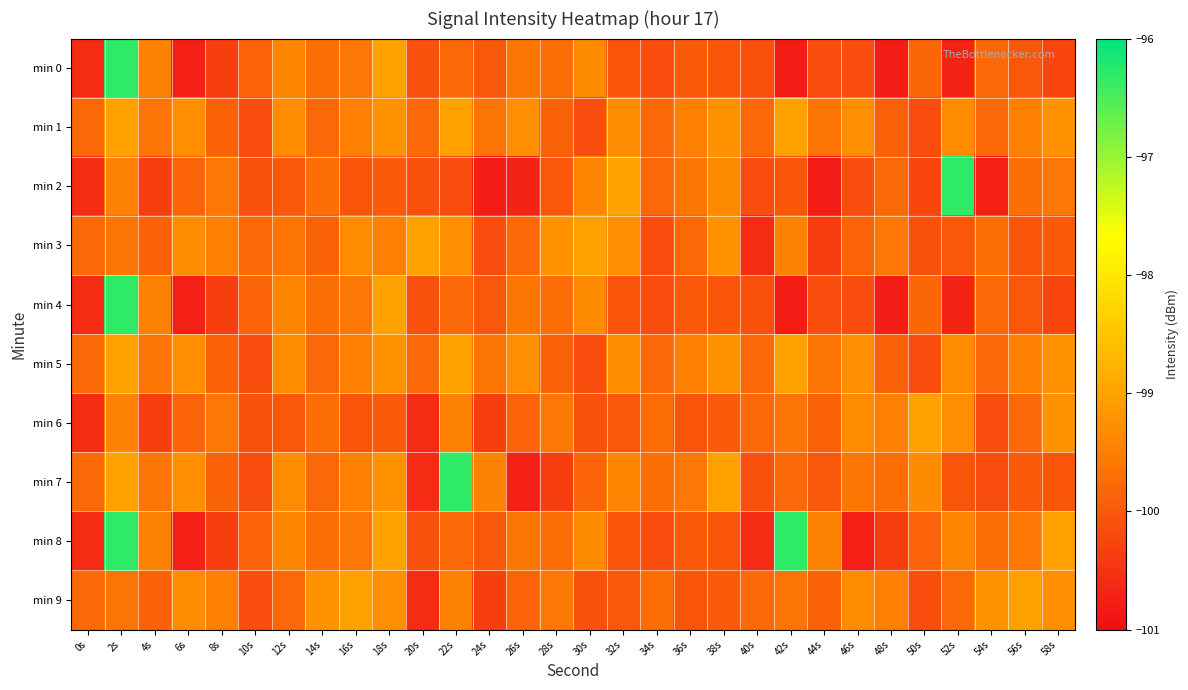

Between 22s and 18s, which is larger?

18s